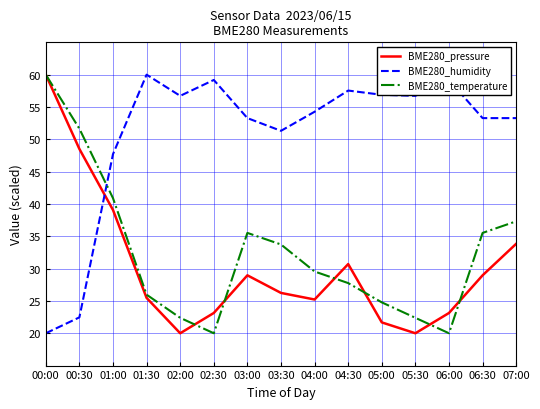

Where does the BME280_temperature series first go above 29?

00:00